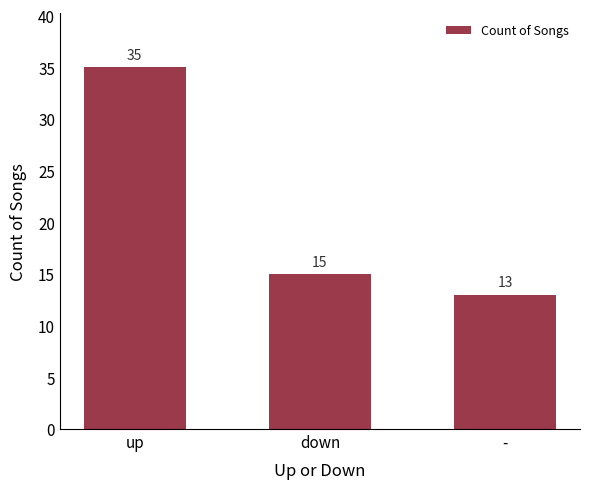

At which category does the chart reach its minimum across all series?

-